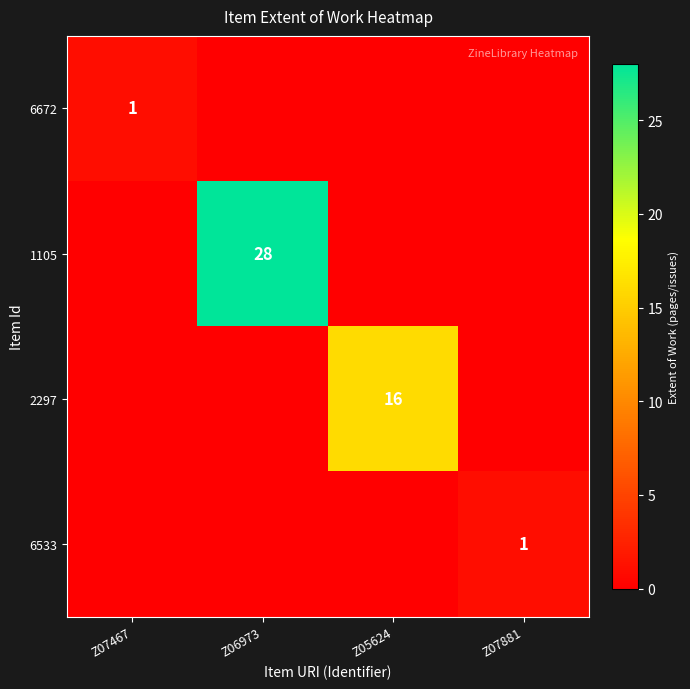

The value of 6533 at Z07881 is 0. True or false?

False